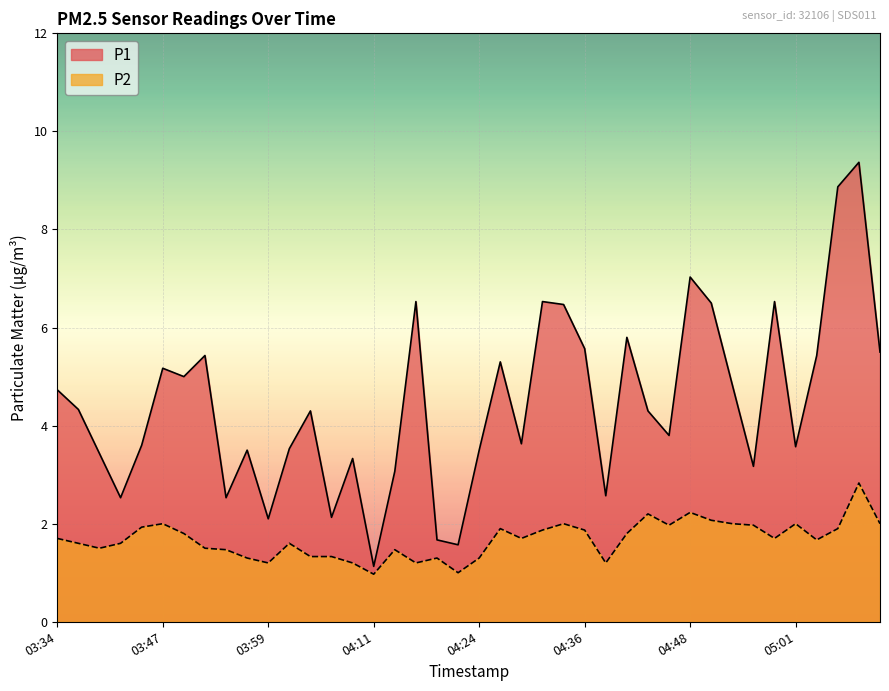

Reading right to left, extract all data points from this chart.

P1: 05:11=5.5	05:08=9.4	05:06=8.9	05:03=5.4	05:01=3.6	04:58=6.5	04:56=3.2	04:53=4.8	04:51=6.5	04:48=7.0	04:46=3.8	04:43=4.3	04:41=5.8	04:38=2.6	04:36=5.6	04:33=6.5	04:31=6.5	04:29=3.6	04:26=5.3	04:24=3.5	04:21=1.6	04:19=1.7	04:16=6.5	04:14=3.1	04:11=1.1	04:09=3.3	04:06=2.1	04:04=4.3	04:01=3.5	03:59=2.1	03:56=3.5	03:54=2.5	03:52=5.4	03:49=5.0	03:47=5.2	03:44=3.6	03:42=2.5	03:39=3.4	03:37=4.3	03:34=4.7
P2: 05:11=2.0	05:08=2.8	05:06=1.9	05:03=1.7	05:01=2.0	04:58=1.7	04:56=2.0	04:53=2.0	04:51=2.1	04:48=2.2	04:46=2.0	04:43=2.2	04:41=1.8	04:38=1.2	04:36=1.9	04:33=2.0	04:31=1.9	04:29=1.7	04:26=1.9	04:24=1.3	04:21=1.0	04:19=1.3	04:16=1.2	04:14=1.5	04:11=1.0	04:09=1.2	04:06=1.3	04:04=1.3	04:01=1.6	03:59=1.2	03:56=1.3	03:54=1.5	03:52=1.5	03:49=1.8	03:47=2.0	03:44=1.9	03:42=1.6	03:39=1.5	03:37=1.6	03:34=1.7